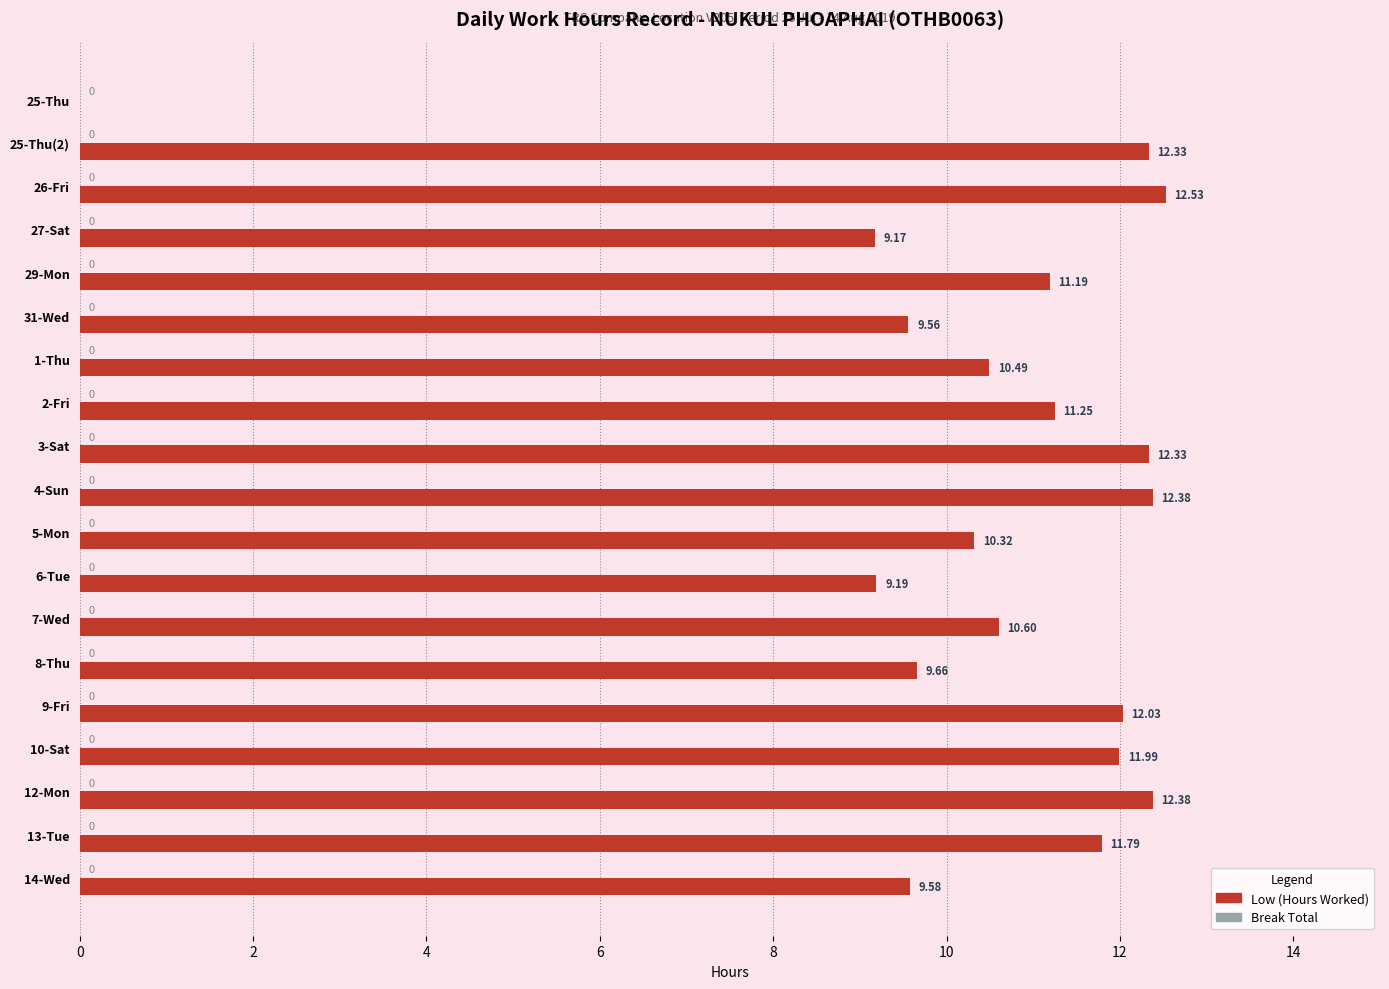

Between 8-Thu and 13-Tue, which is larger?

13-Tue